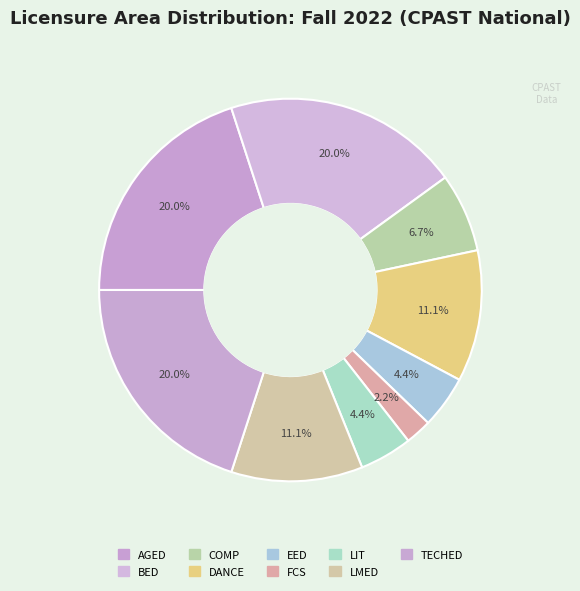

Does any single category account for the majority?

No